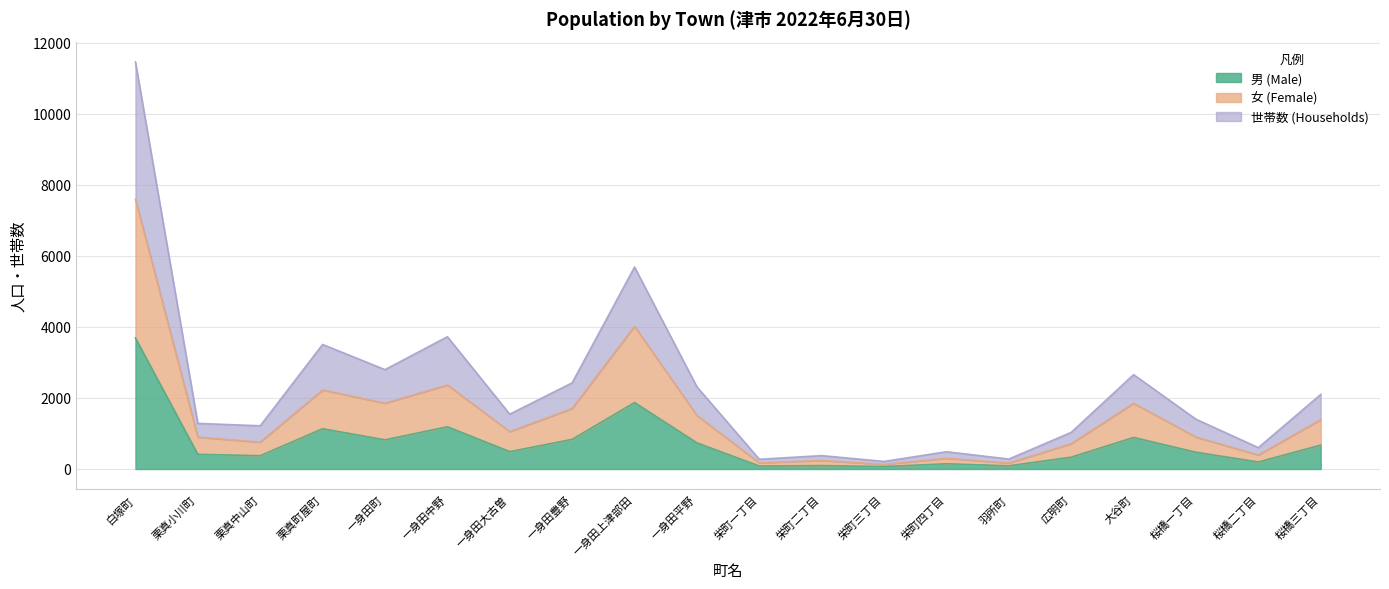

Where is 男 (Male) nearest to the value 1877?

一身田上津部田